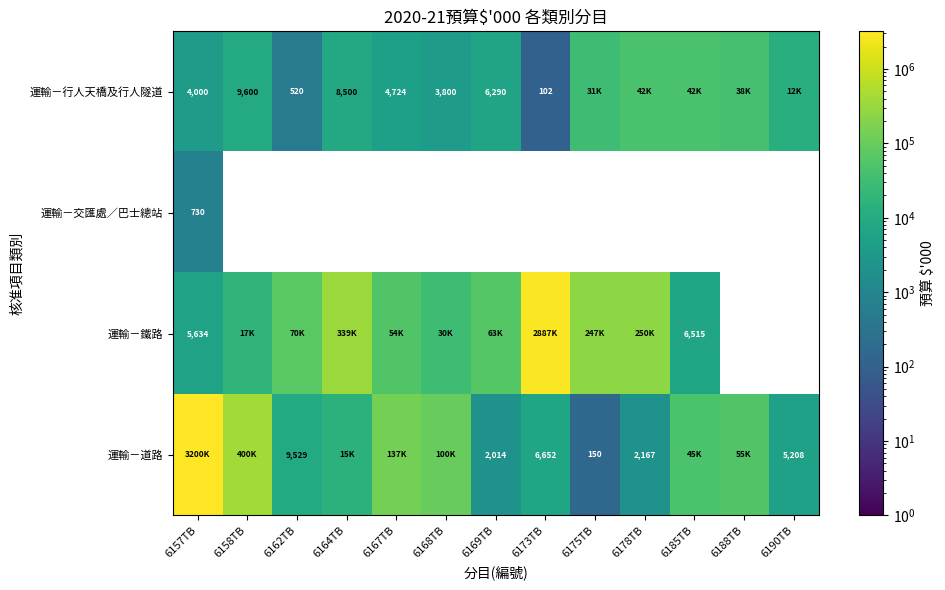

What is the difference between the 運輸－道路 values at 6169TB and 6173TB?

4638